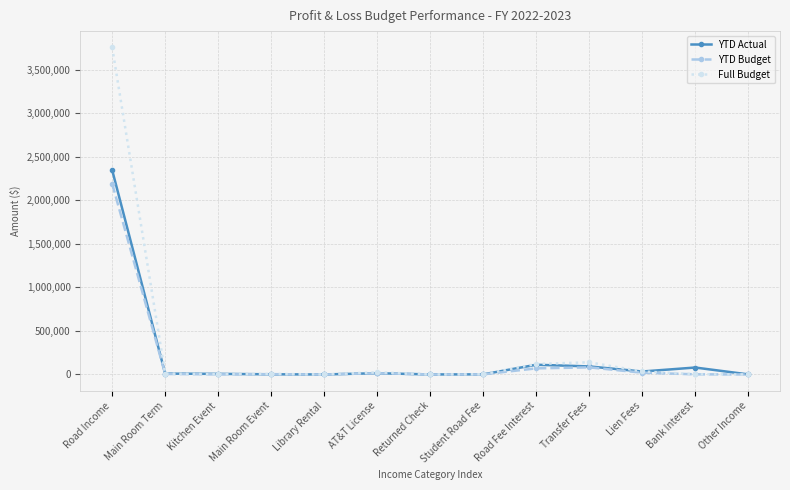

True or false: YTD Actual has a value of 2346634.5 at Road Income.

True